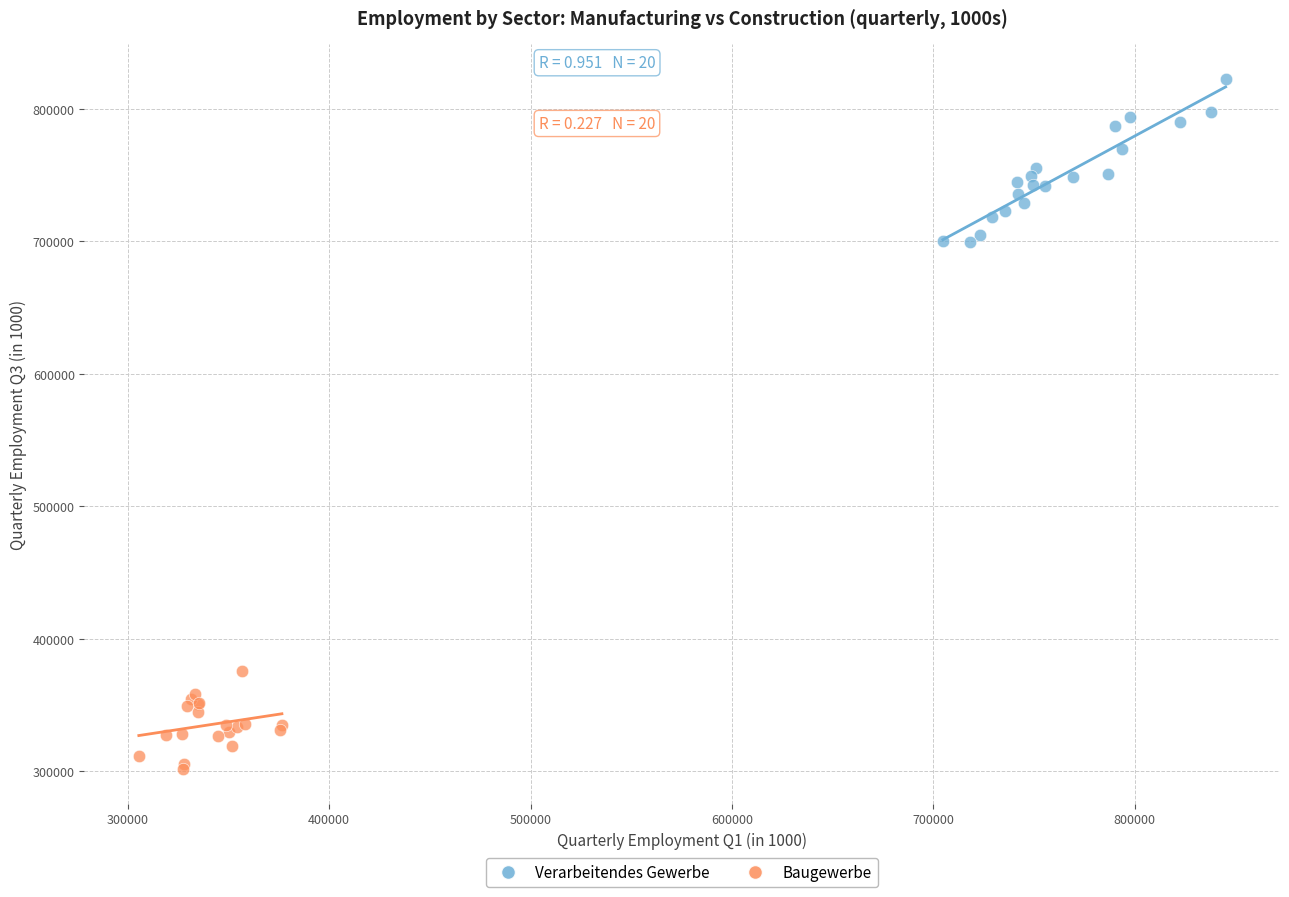

What are all the series names shown in the legend?

Verarbeitendes Gewerbe, Baugewerbe